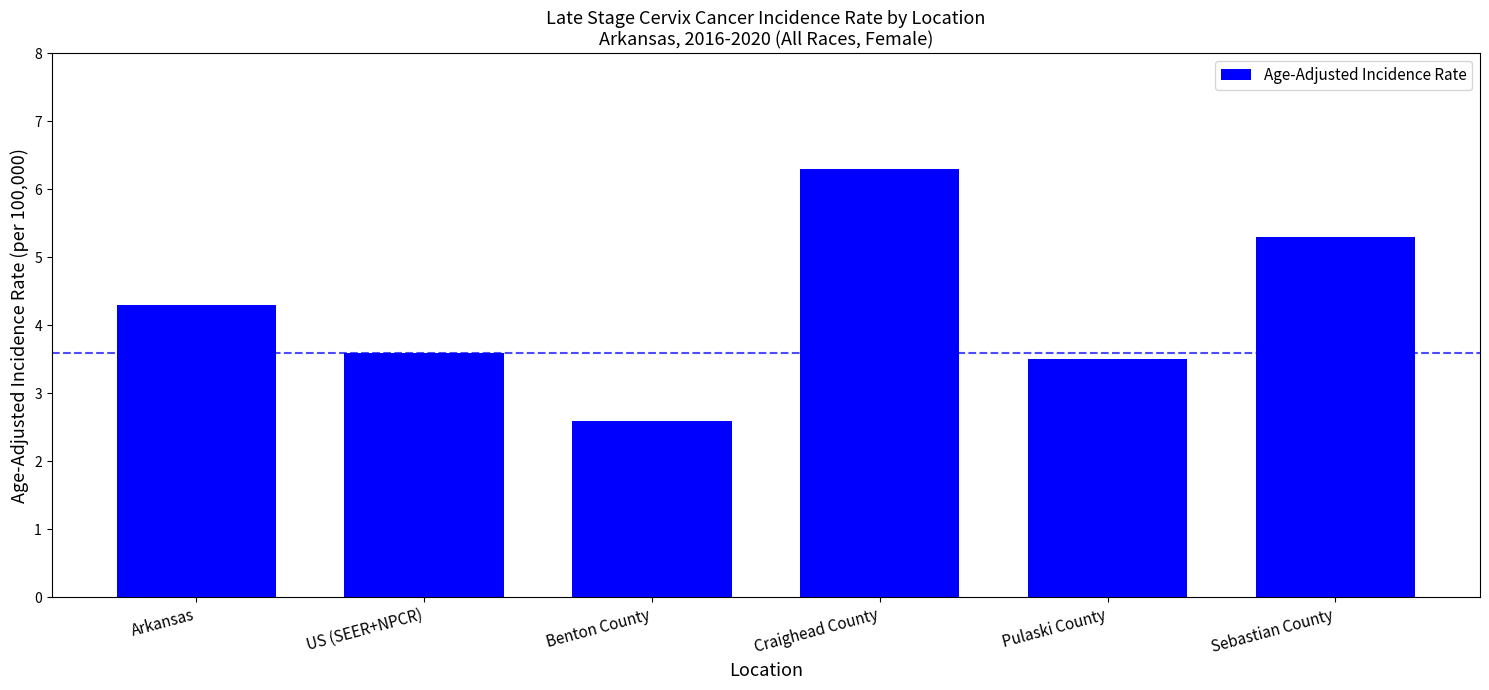

List the labels in order of value, largest first.

Craighead County, Sebastian County, Arkansas, US (SEER+NPCR), Pulaski County, Benton County